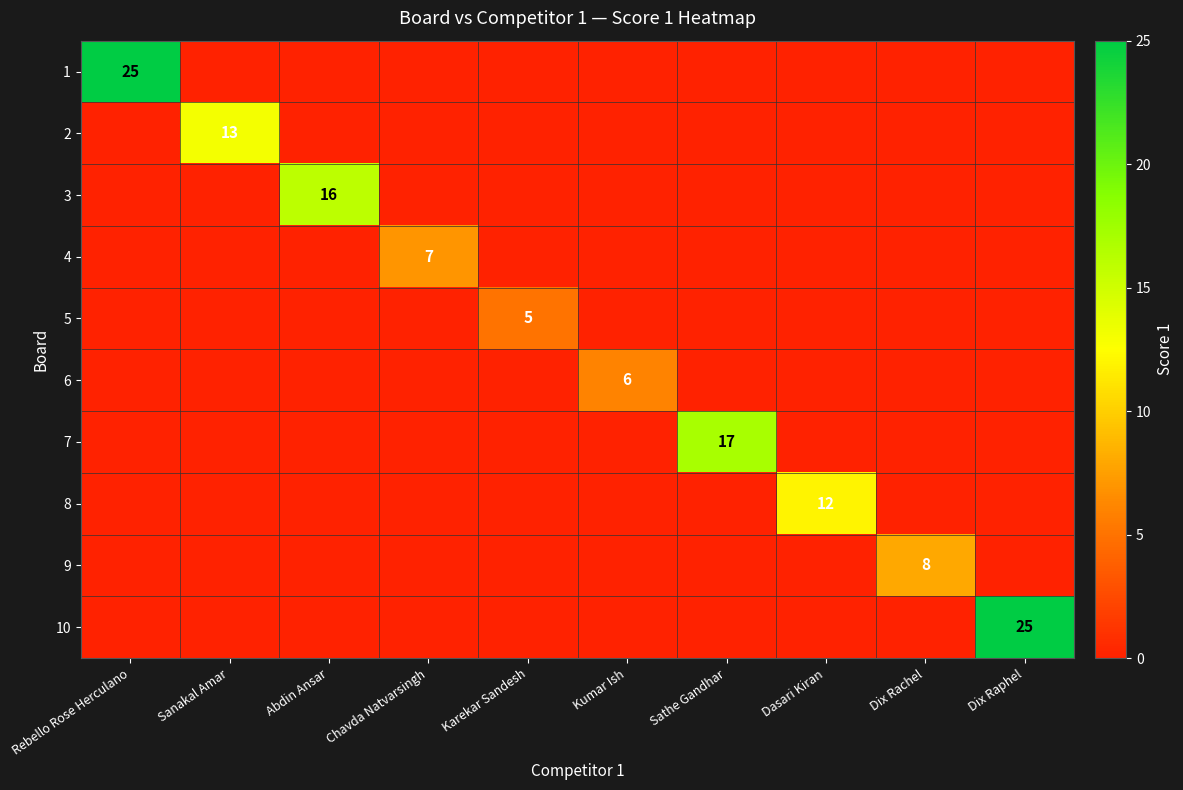

True or false: 4 has a value of 12 at Chavda Natvarsingh.

False